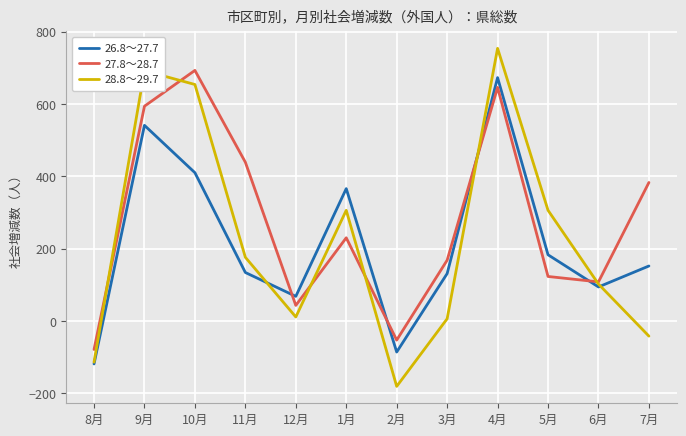

Which series changed the most between 5月 and 6月?

28.8～29.7